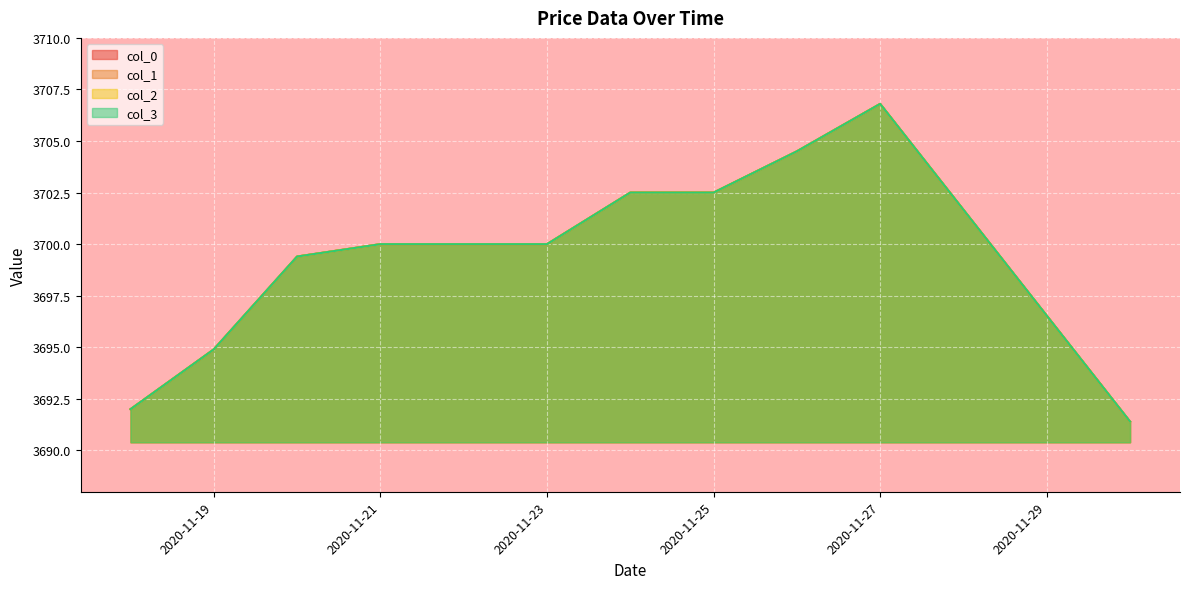

True or false: col_3 has a value of 3702.5 at 2020-11-24.

True